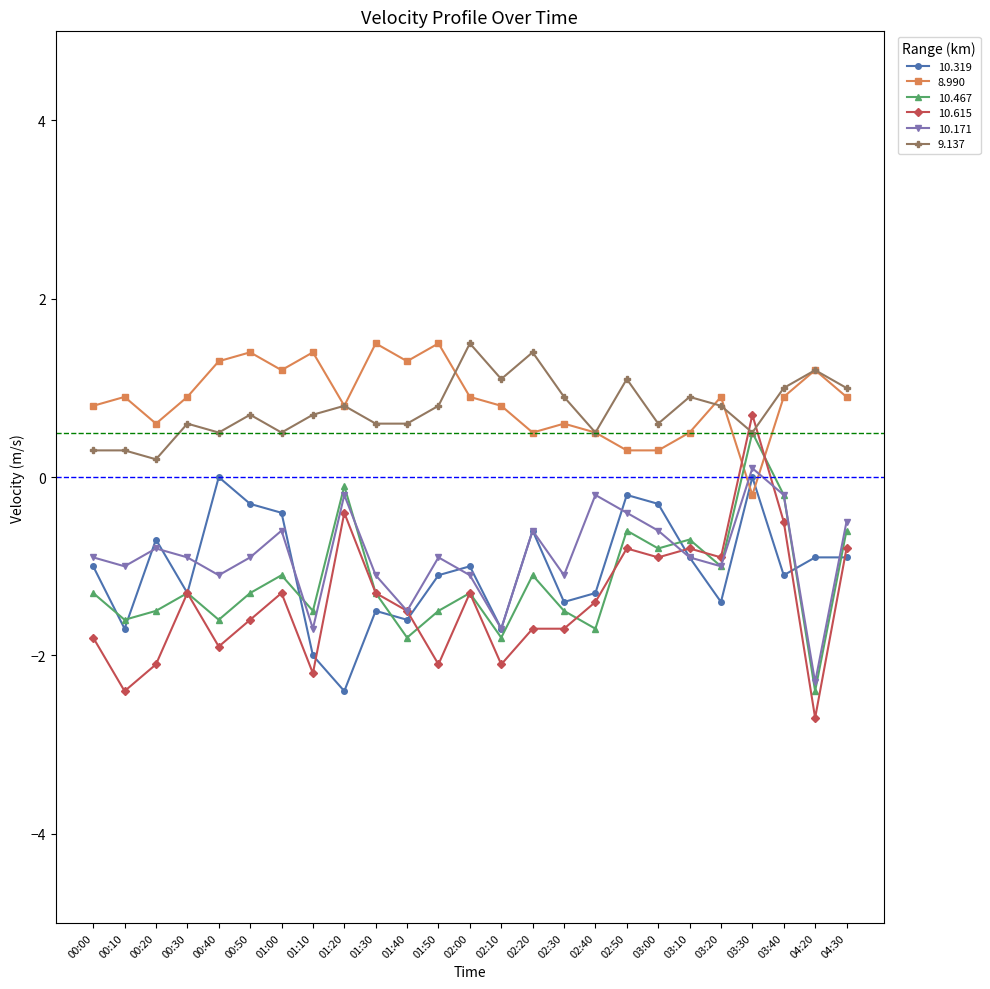

Is it true that 10.467 equals 0.5 at 03:30?

True